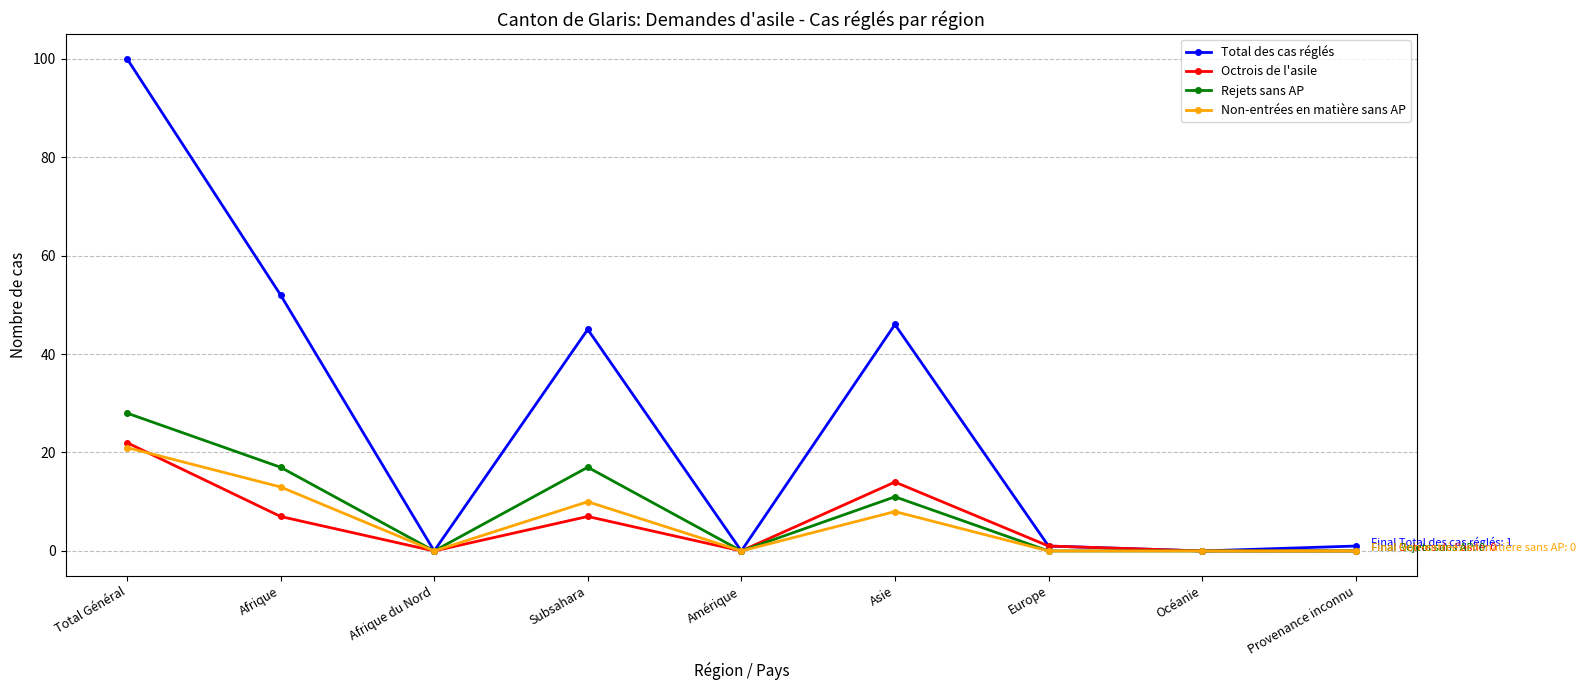

Does the chart display data point markers on the line(s)?

Yes